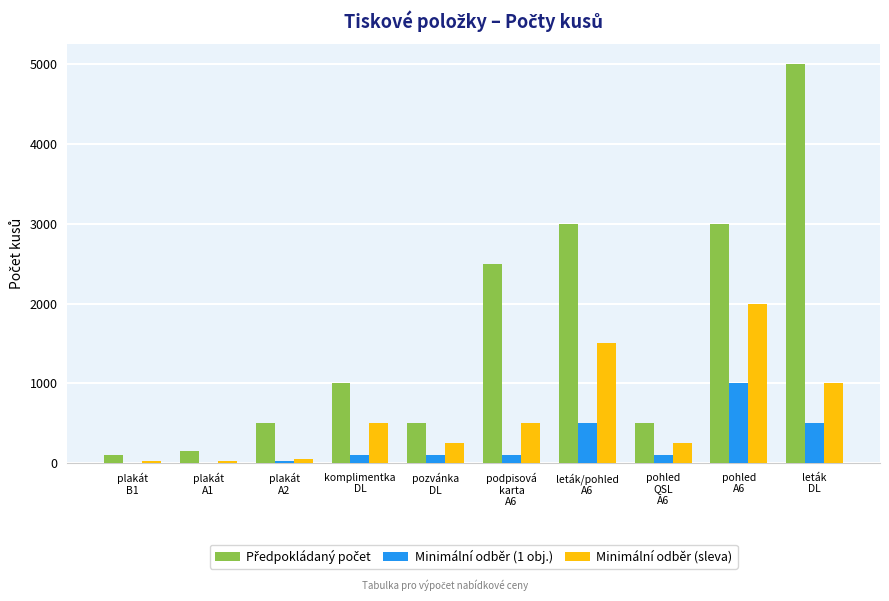

What is the total value across all series at komplimentka
DL?

1600